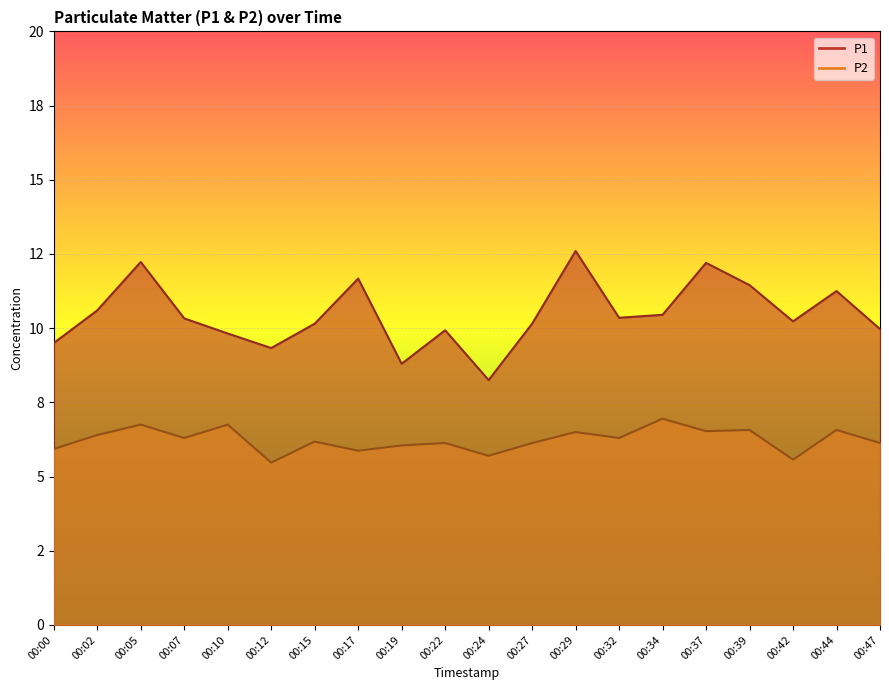

In P1, how many points are lower than both neighbors (excluding endpoints)?

5